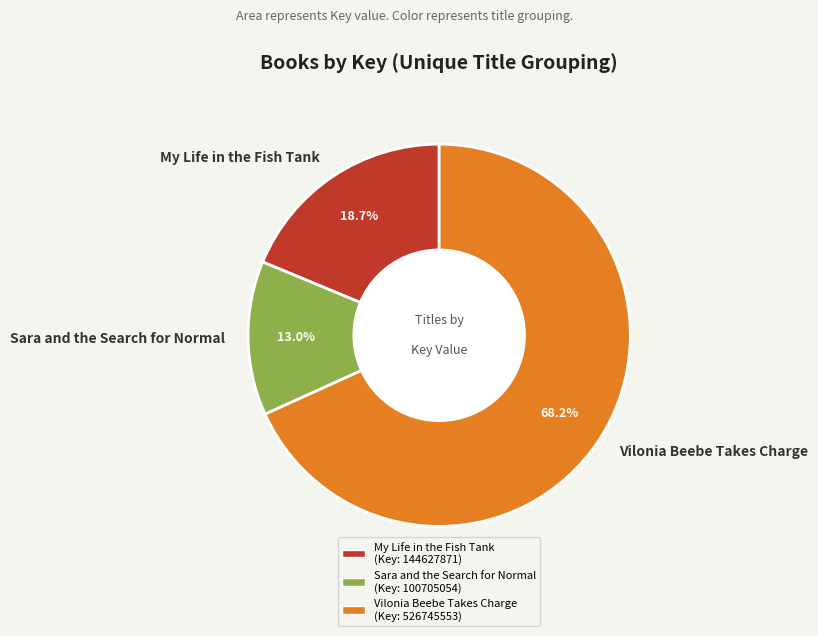

Does any single category account for the majority?

Yes